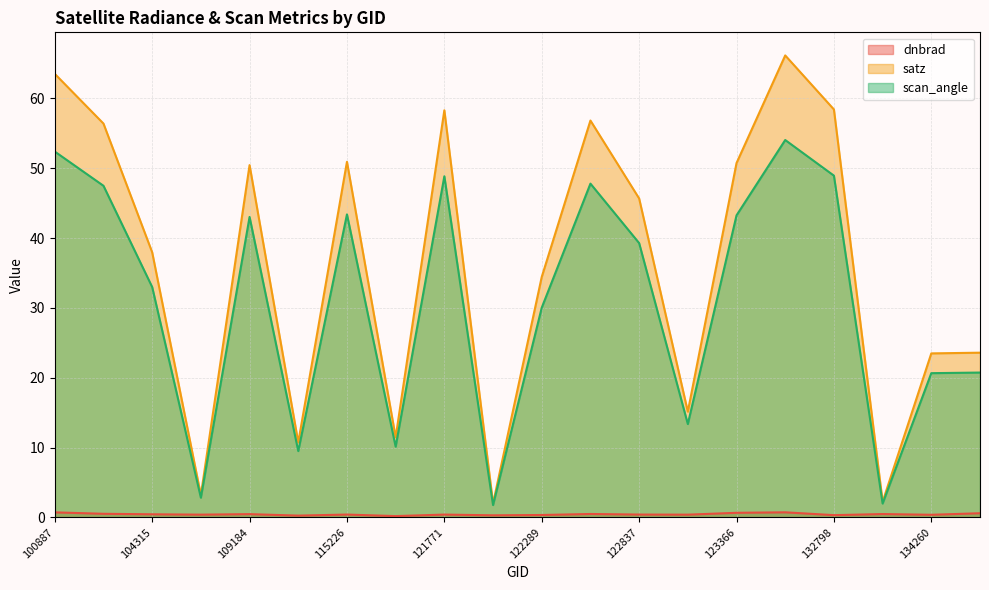

The value of scan_angle at 122837 is 18.8. True or false?

False